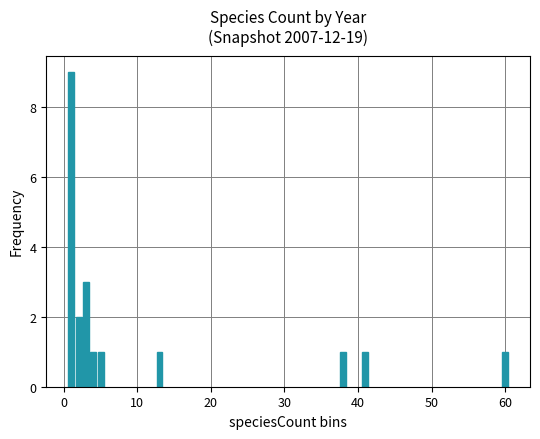

Count the number of data series in this chart.

1